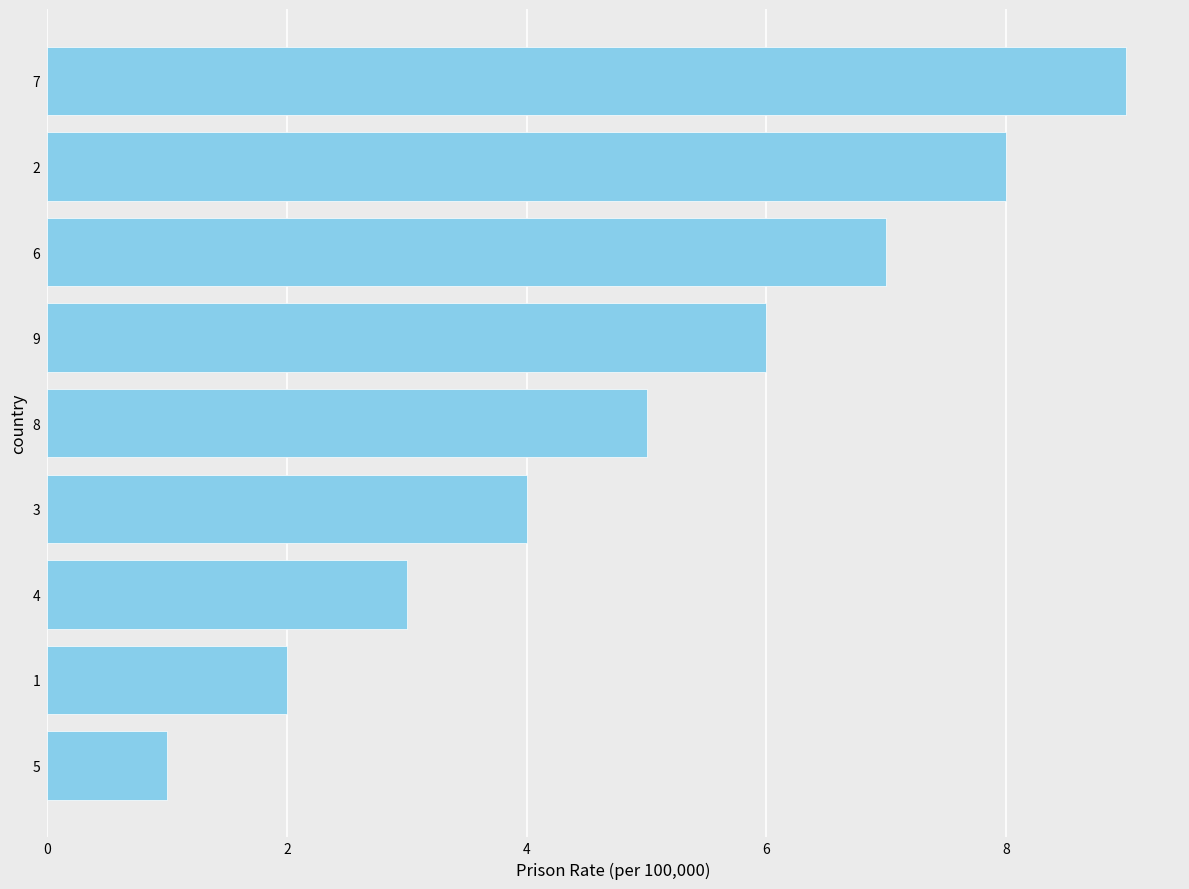

How many values are below 5?

4